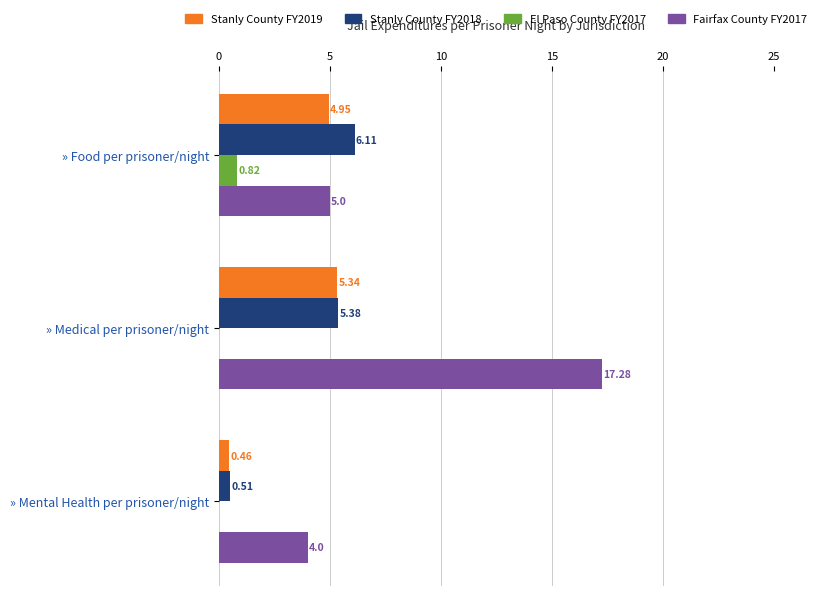

Which category has the highest value across all series?

» Medical per prisoner/night